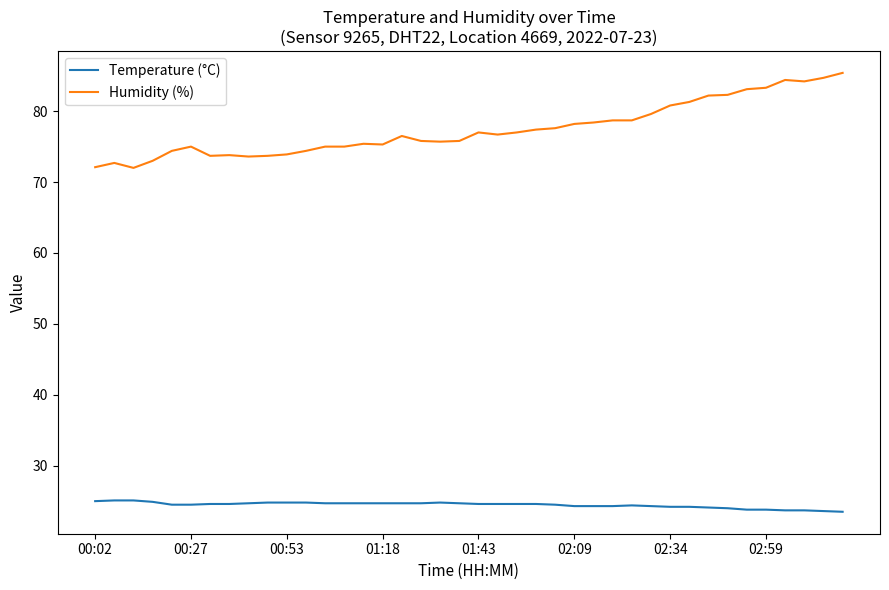

Which series has the widest spread of values?

Humidity (%)